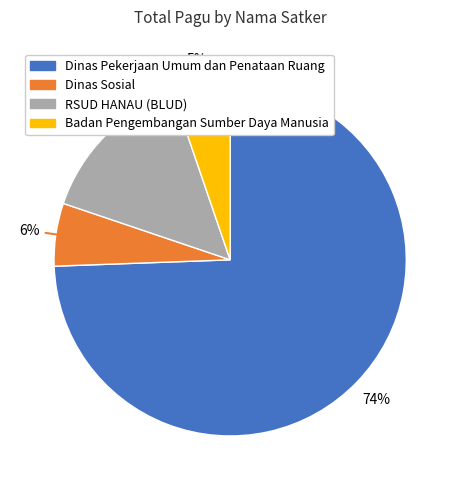

Is there any slice that represents more than half of the pie?

Yes